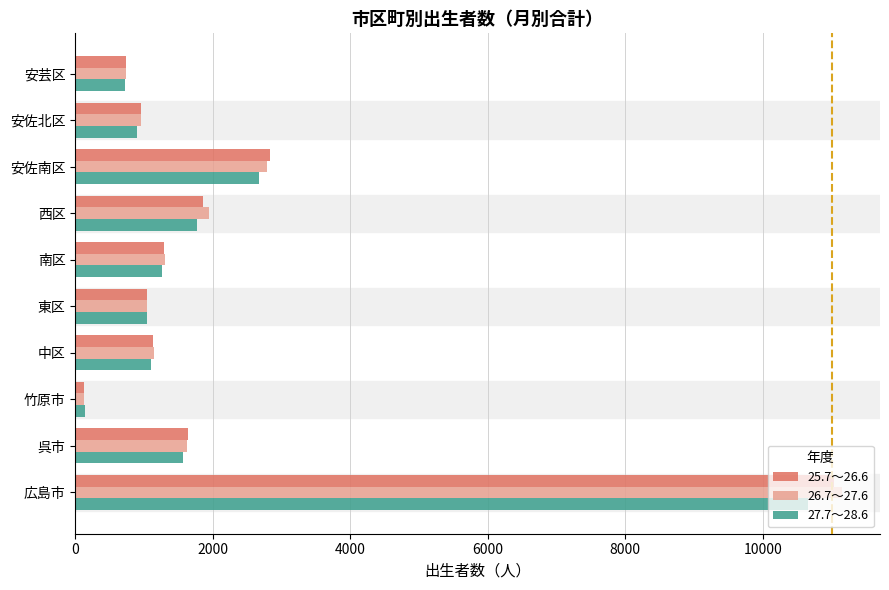

At which category is the sum across all series the highest?

広島市